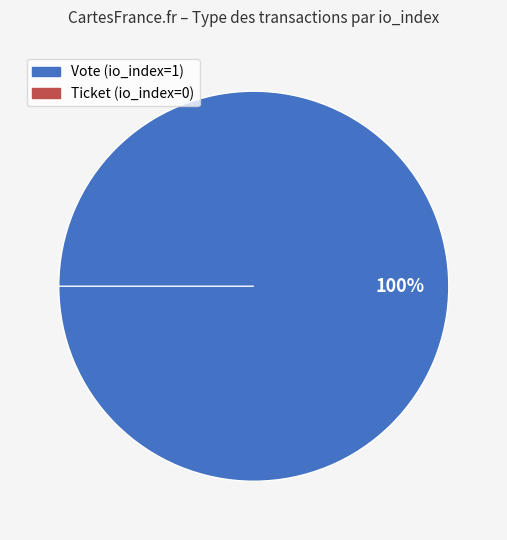

True or false: Vote (io_index=1) accounts for 100% of the total.

True